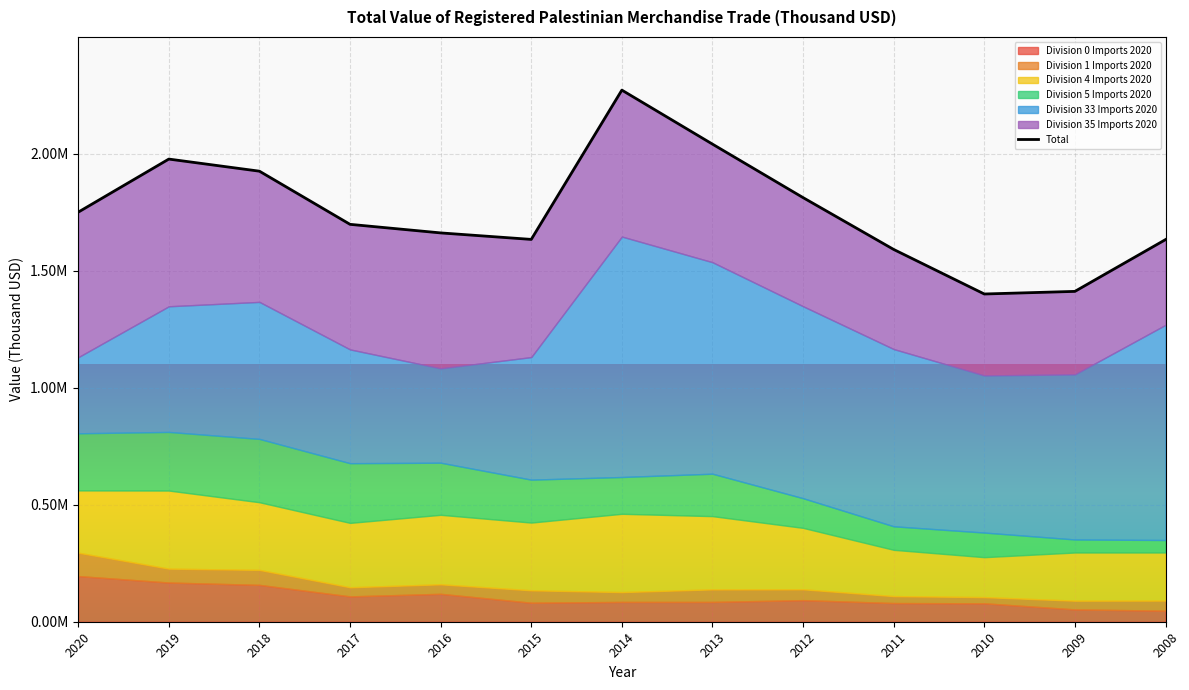

What is the sum of the values at 2010 and 2016?

3061927.7